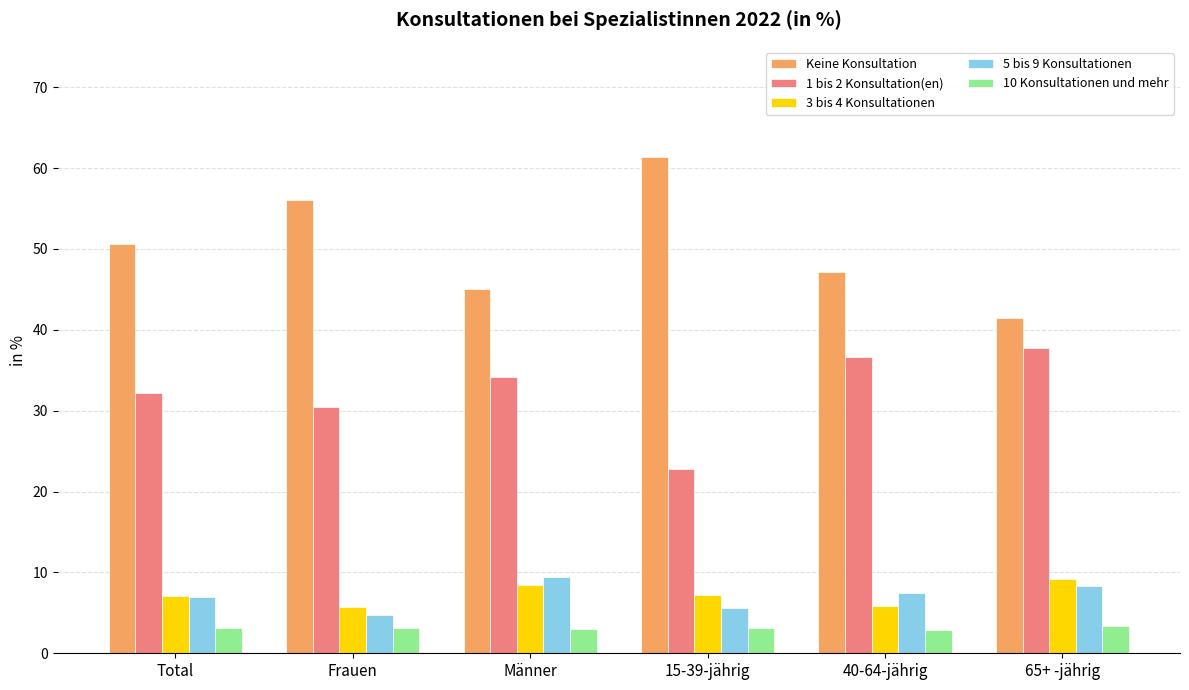

True or false: 5 bis 9 Konsultationen has a value of 7.8 at Frauen.

False